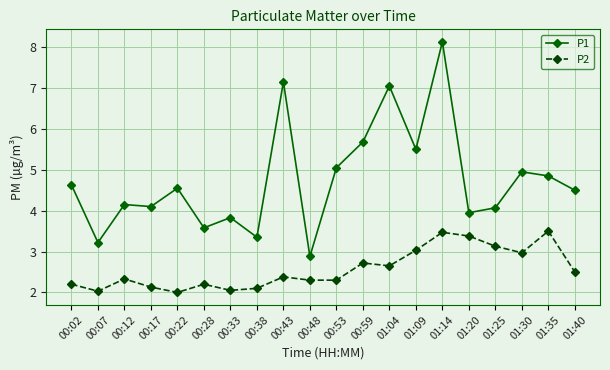

What is the minimum value shown in the chart?

2.0